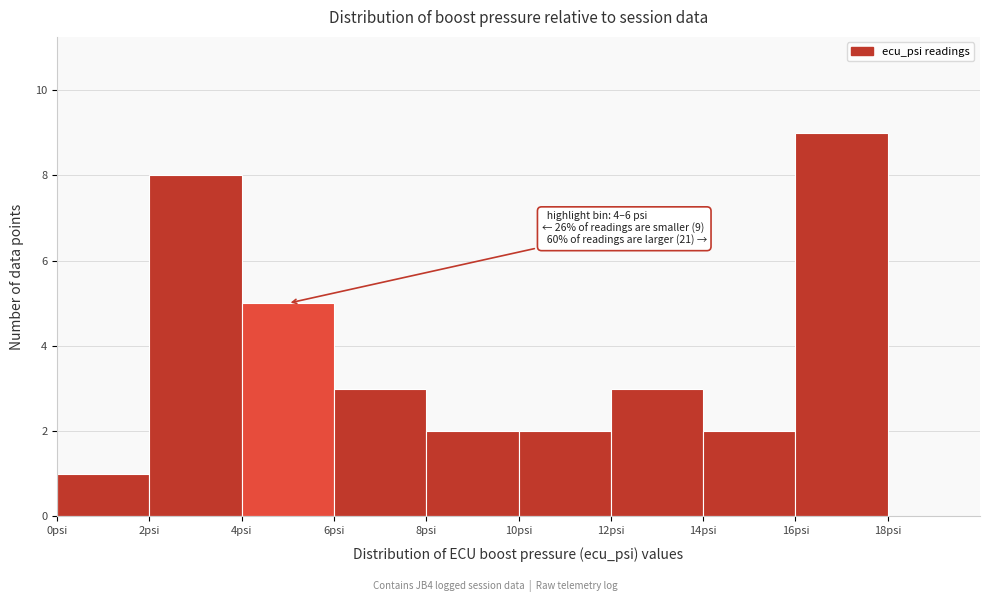

Which range on the x-axis has the tallest bar?

16 to 18